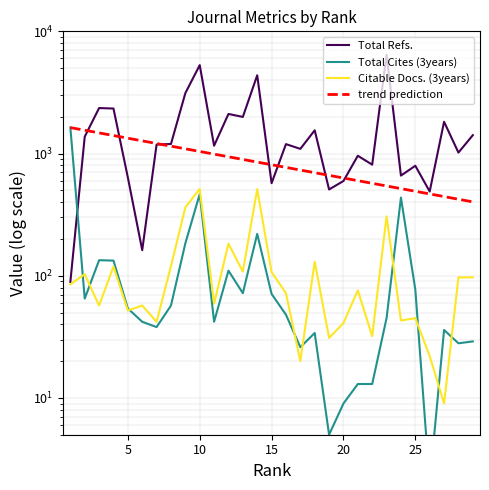

Reading left to right, transcribe all the data shown in this chart.

Total Refs.: 89.0	1373.0	2356.0	2335.0	637.0	162.0	1185.0	1197.0	3119.0	5291.0	1159.0	2108.0	1993.0	4368.0	572.0	1194.0	1092.0	1549.0	508.0	596.0	959.0	811.0	6439.0	660.0	794.0	489.0	1819.0	1018.0	1413.0
Total Cites (3years): 1634.0	65.0	134.0	133.0	54.0	42.0	38.0	57.0	184.0	466.0	42.0	110.0	72.0	220.0	71.0	48.0	26.0	34.0	5.0	9.0	13.0	13.0	45.0	436.0	77.0	2.0	36.0	28.0	29.0
Citable Docs. (3years): 85.0	103.0	57.0	119.0	52.0	57.0	42.0	120.0	363.0	513.0	59.0	183.0	108.0	512.0	107.0	72.0	20.0	130.0	31.0	41.0	76.0	32.0	306.0	43.0	45.0	22.0	9.0	97.0	97.0
trend prediction: 1630.5	1551.0	1475.4	1403.4	1335.0	1269.8	1207.9	1149.0	1093.0	1039.7	989.0	940.7	894.8	851.2	809.7	770.2	732.6	696.9	662.9	630.6	599.8	570.6	542.8	516.3	491.1	467.2	444.4	422.7	402.1